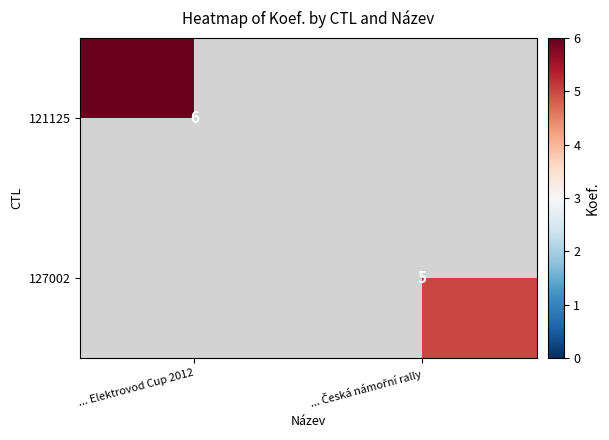

Is it true that 121125 equals 6 at ... Elektrovod Cup 2012?

True